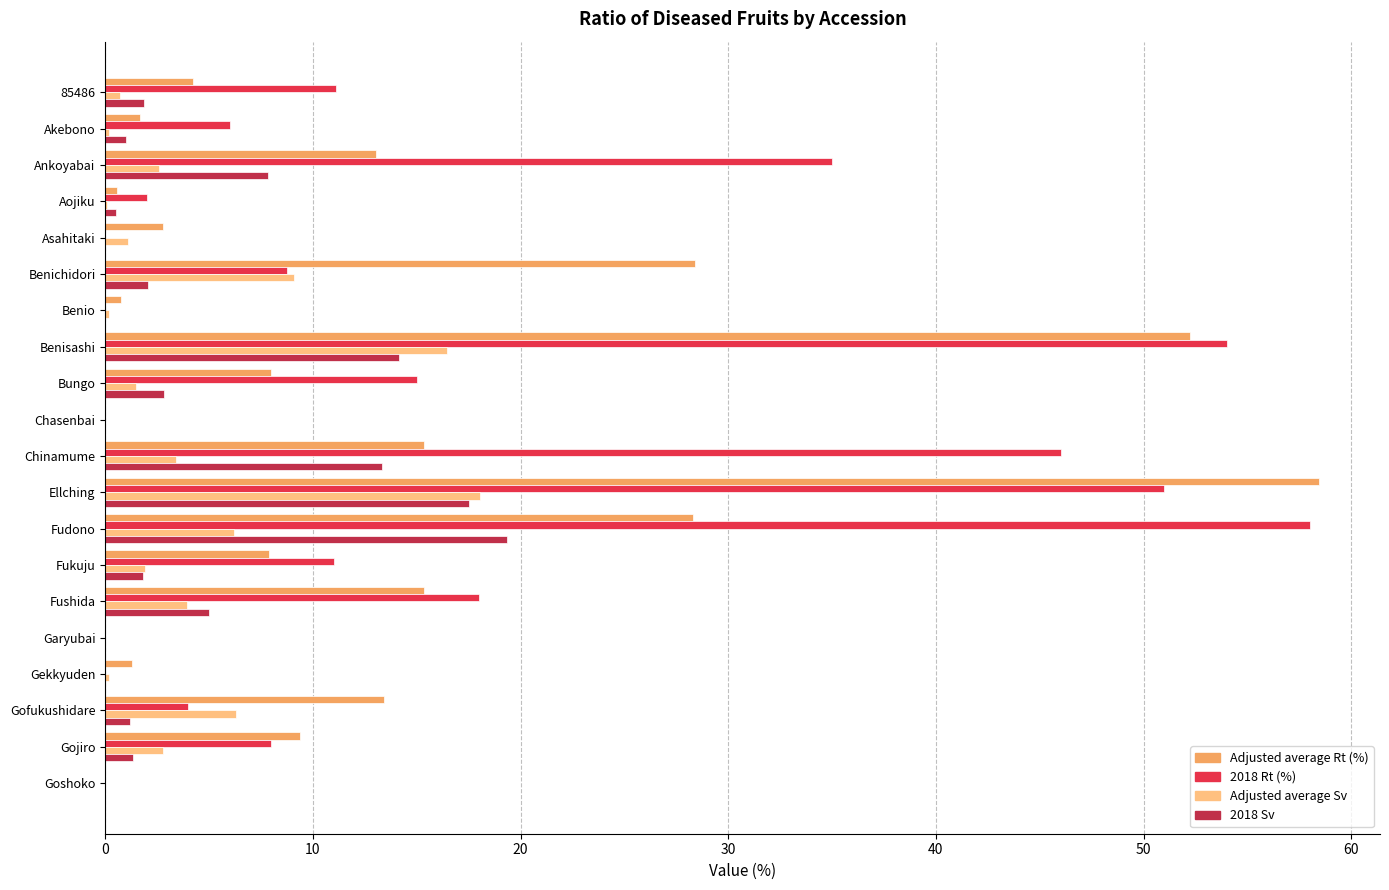

The 2018 Rt (%) series shows -35.0 at Benio. True or false?

False